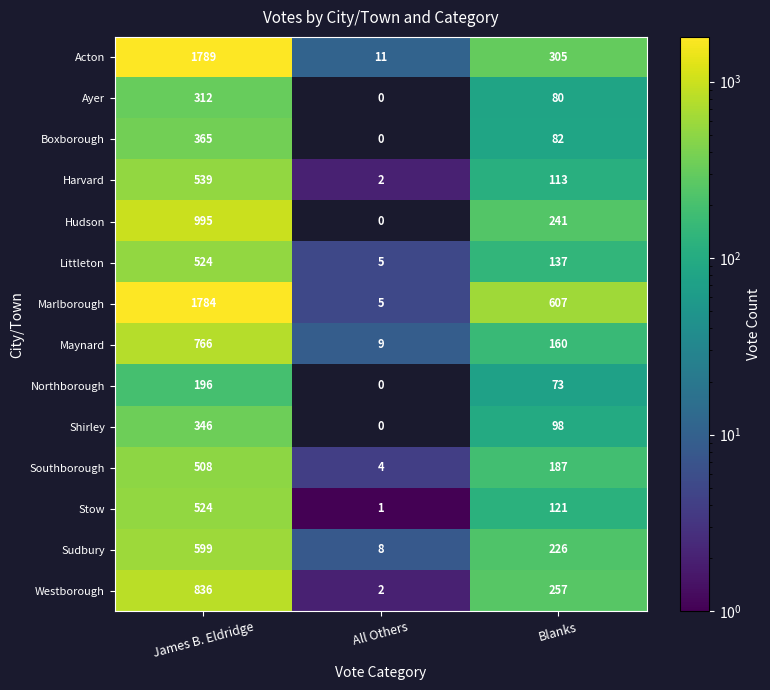

What is the difference between the highest and lowest values at Blanks?

534